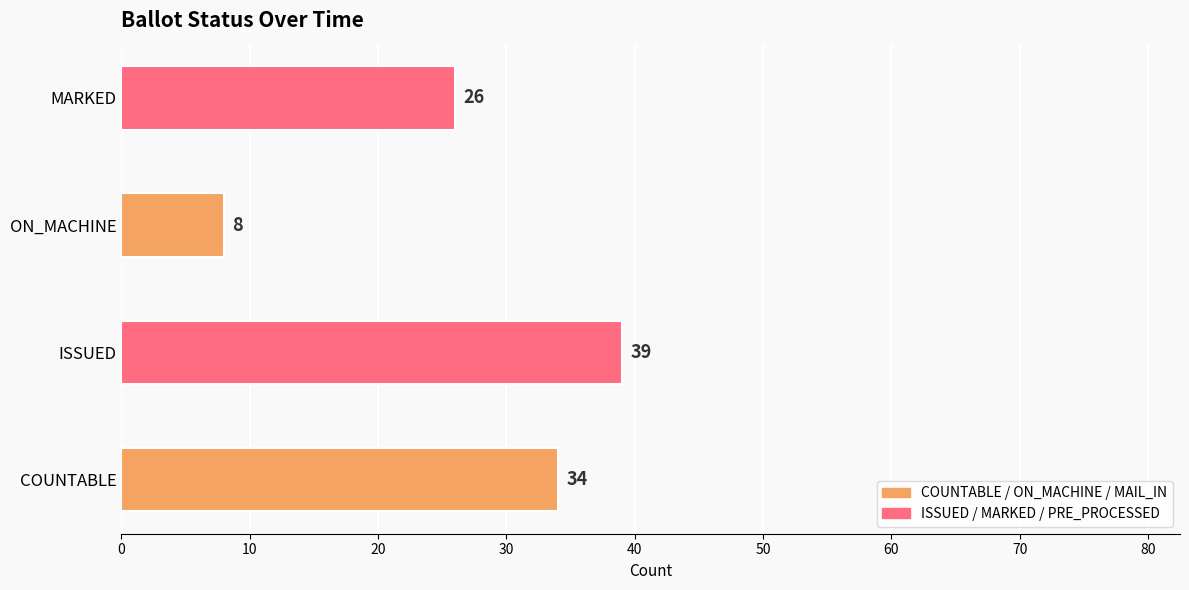

Rank the series by their maximum value, from lowest to highest.

PRE_PROCESSED, ON_MACHINE, MARKED, MAIL_IN, COUNTABLE, ISSUED